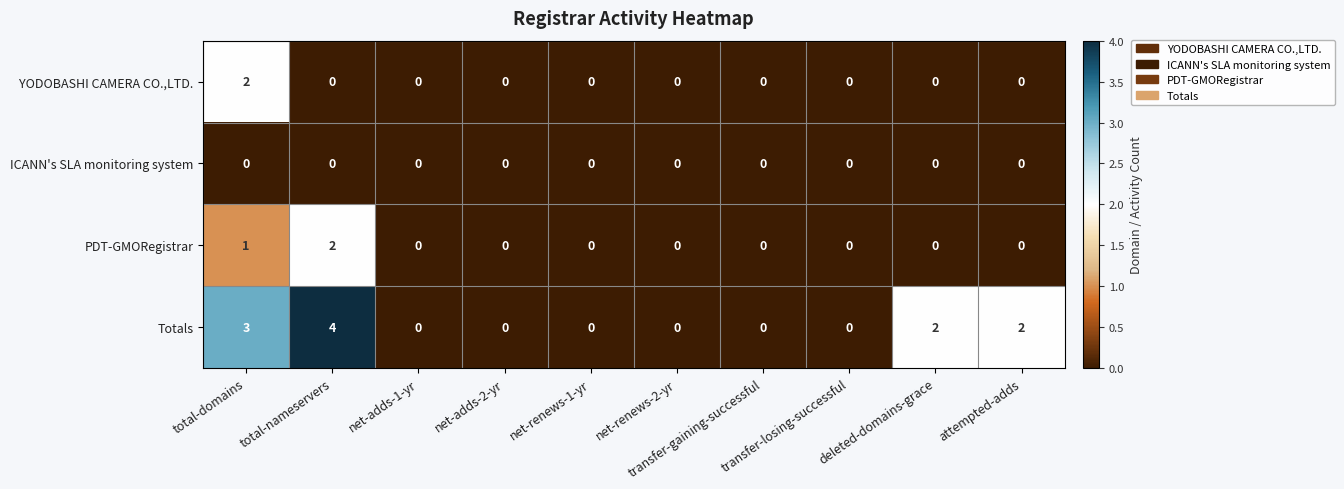

What is the maximum value shown in the chart?

4